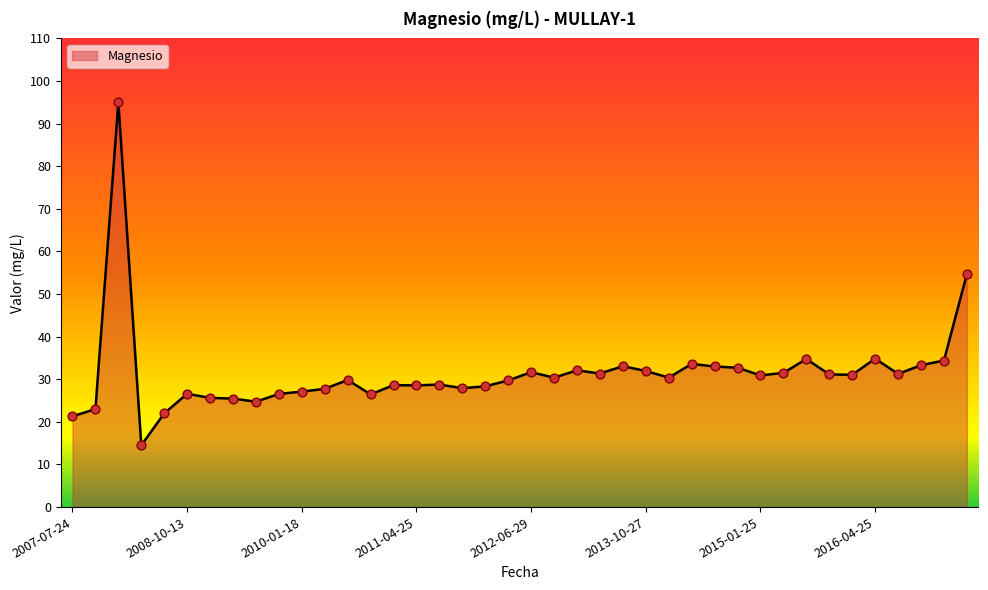

What is the difference between the maximum and minimum values?

80.5